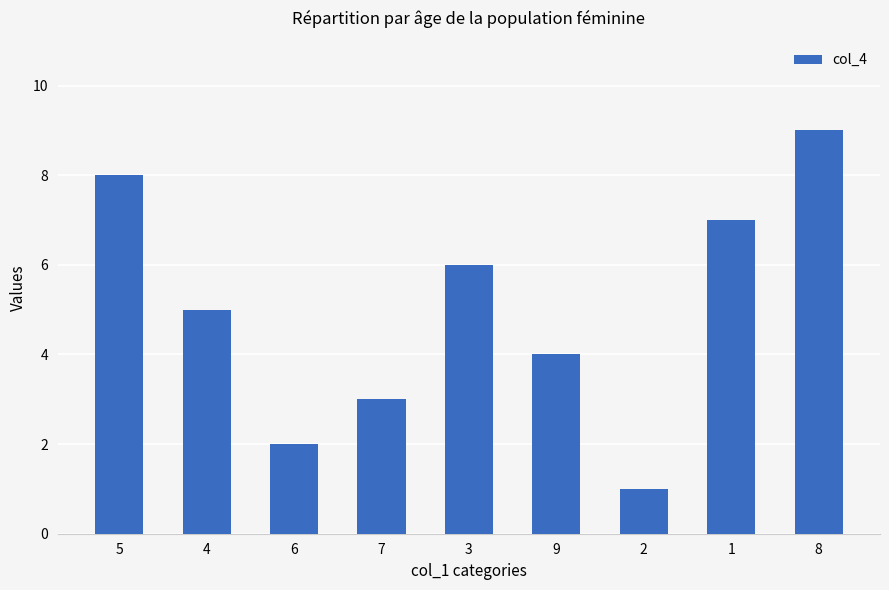

What is the change in value from 7 to 3?

+3